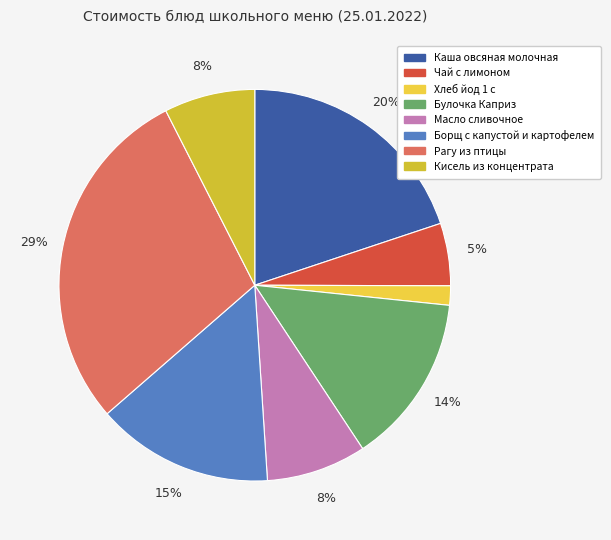

Does any single category account for the majority?

No